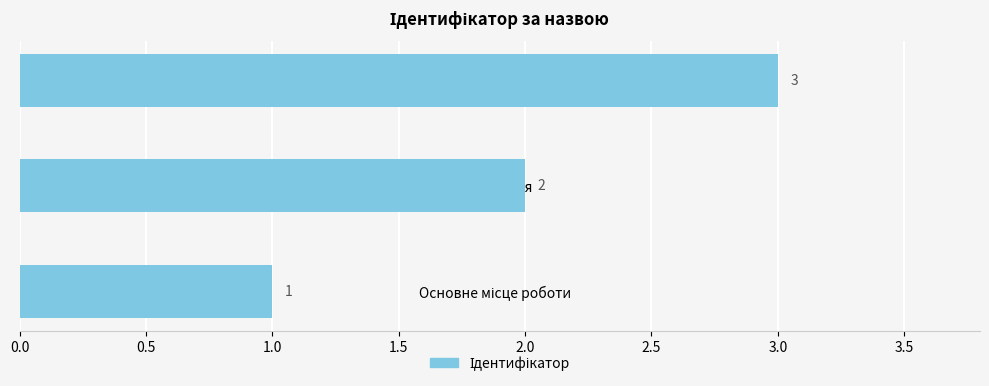

What is the maximum value shown in the chart?

3